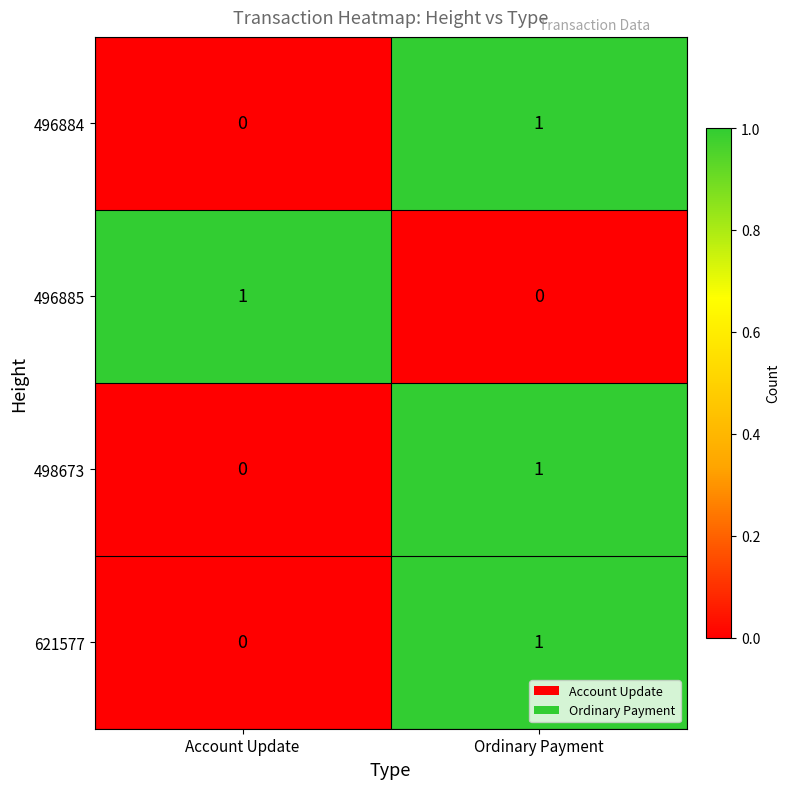

How many positive values does the 496885 series have?

1